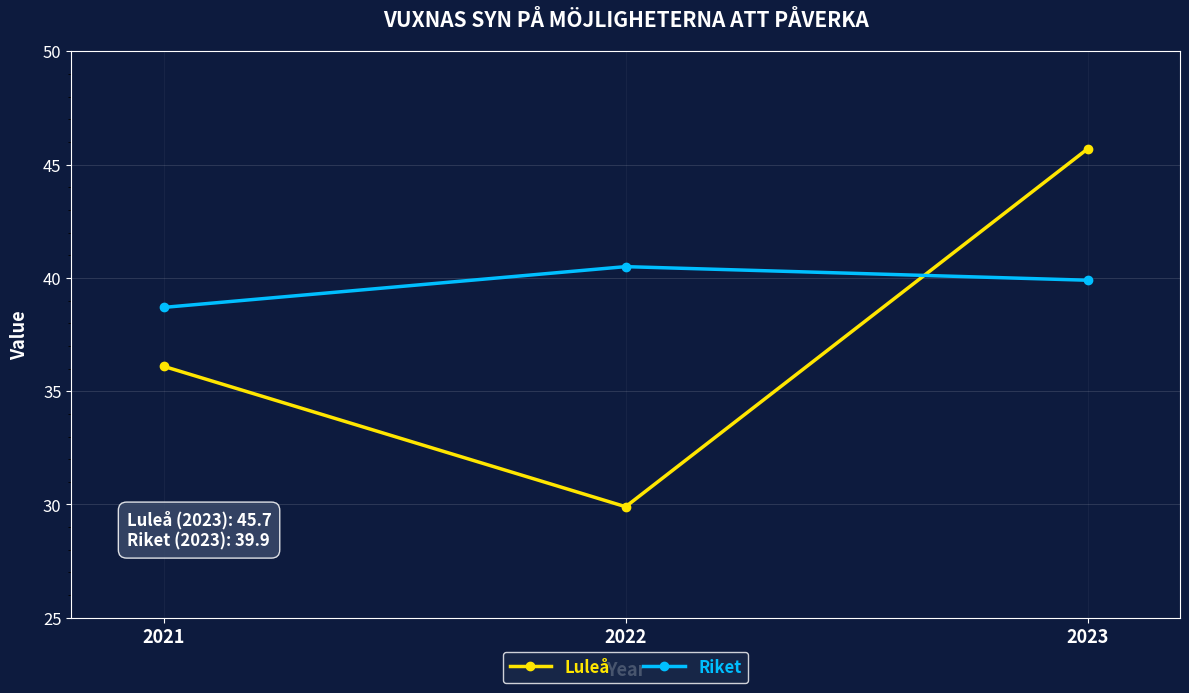

What is the difference between the Riket values at 2021 and 2022?

1.8